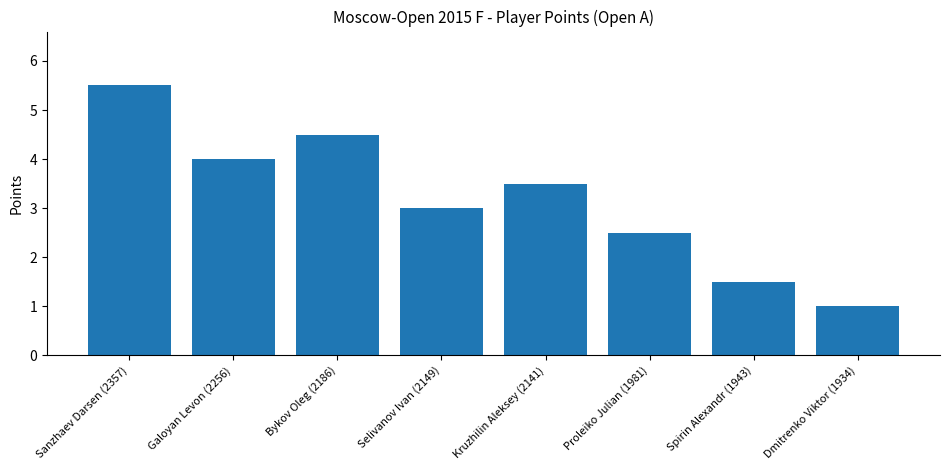

How many distinct data groups are displayed?

1